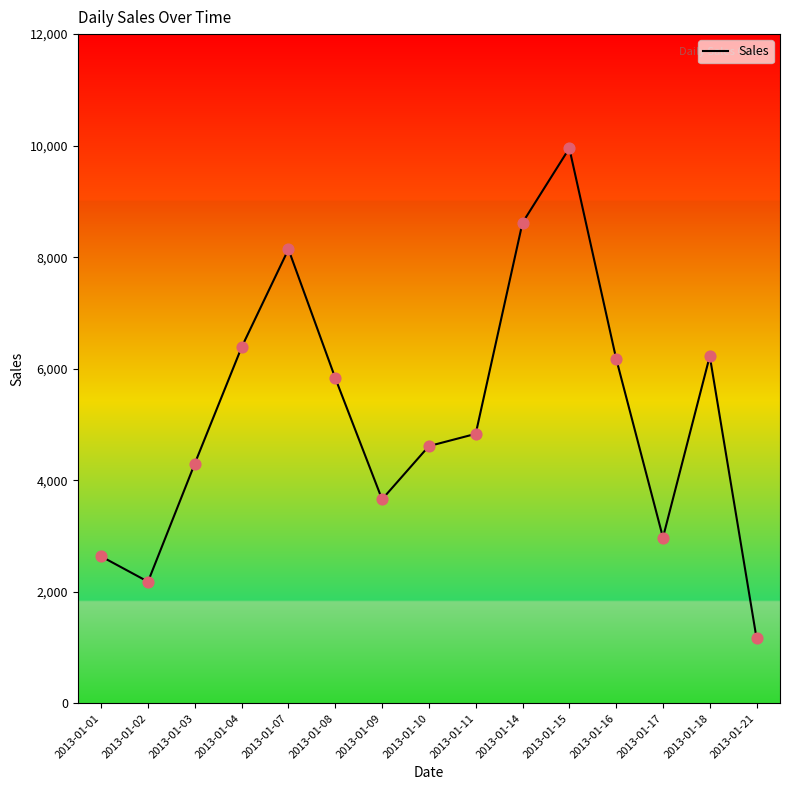

What is the change in value from 2013-01-04 to 2013-01-11?

-1553.4